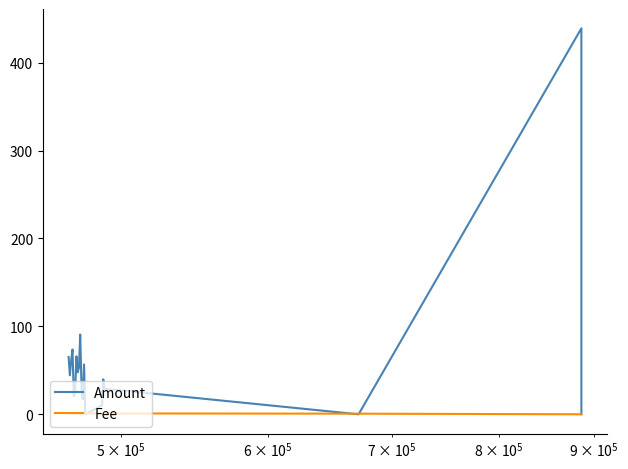

Which series ends up on top after the final intersection of Amount and Fee?

Fee